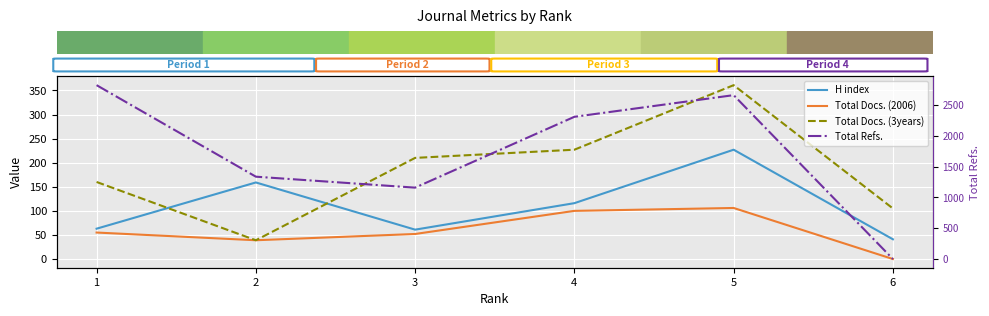

Where is the first local maximum for Total Refs.?

5